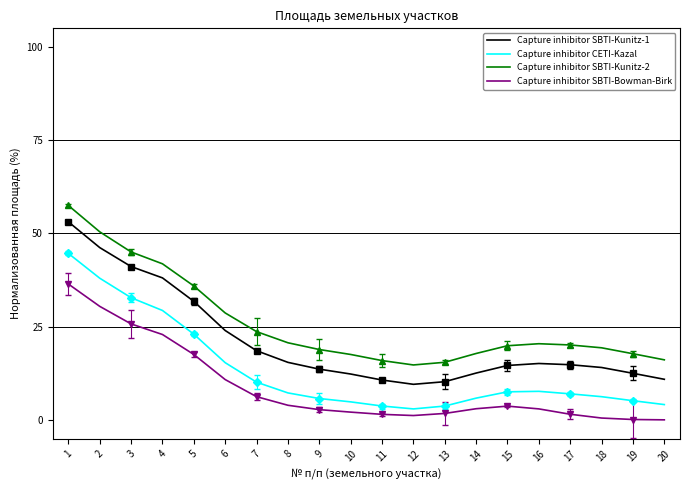

True or false: Capture inhibitor SBTI-Kunitz-2 and Capture inhibitor SBTI-Kunitz-1 cross at least once.

False